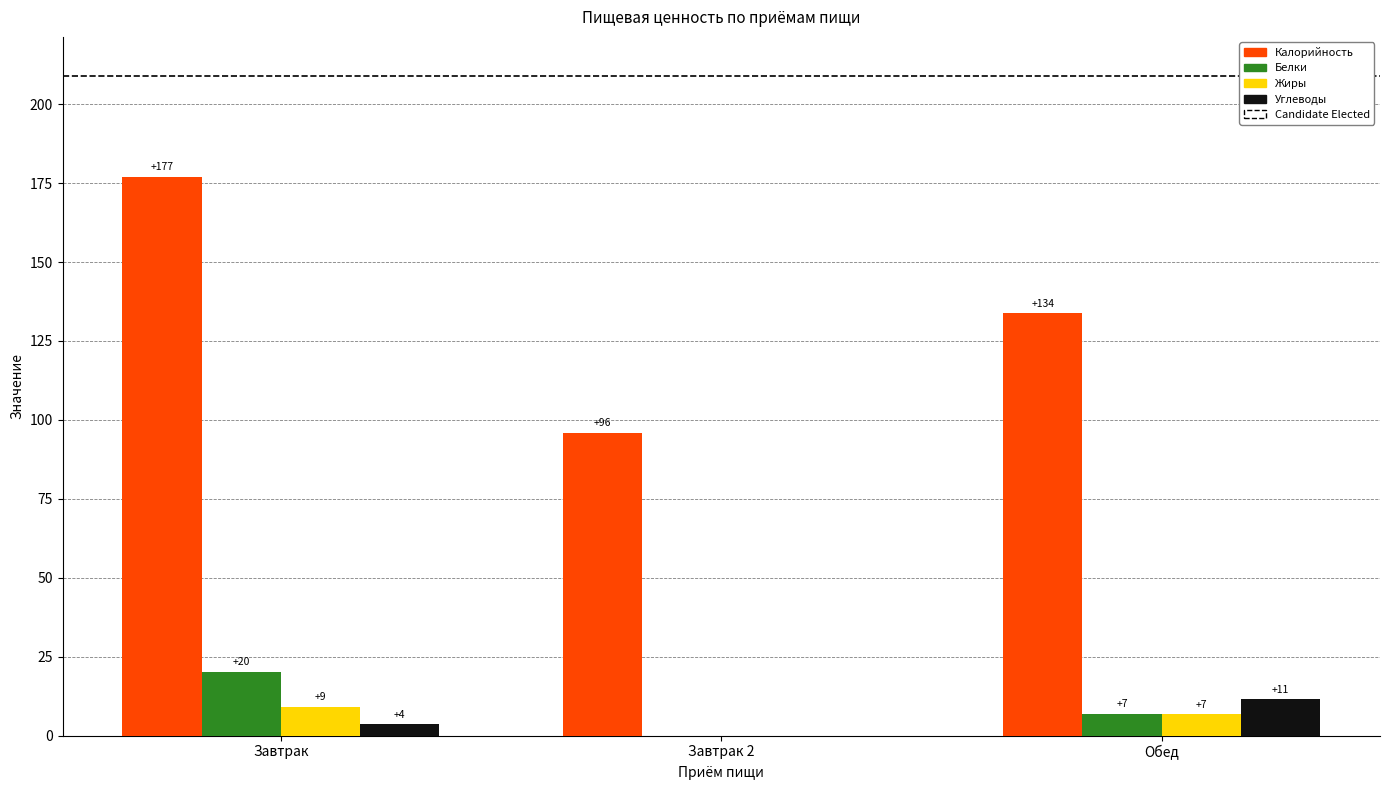

The value of Калорийность at Завтрак 2 is 130.5. True or false?

False